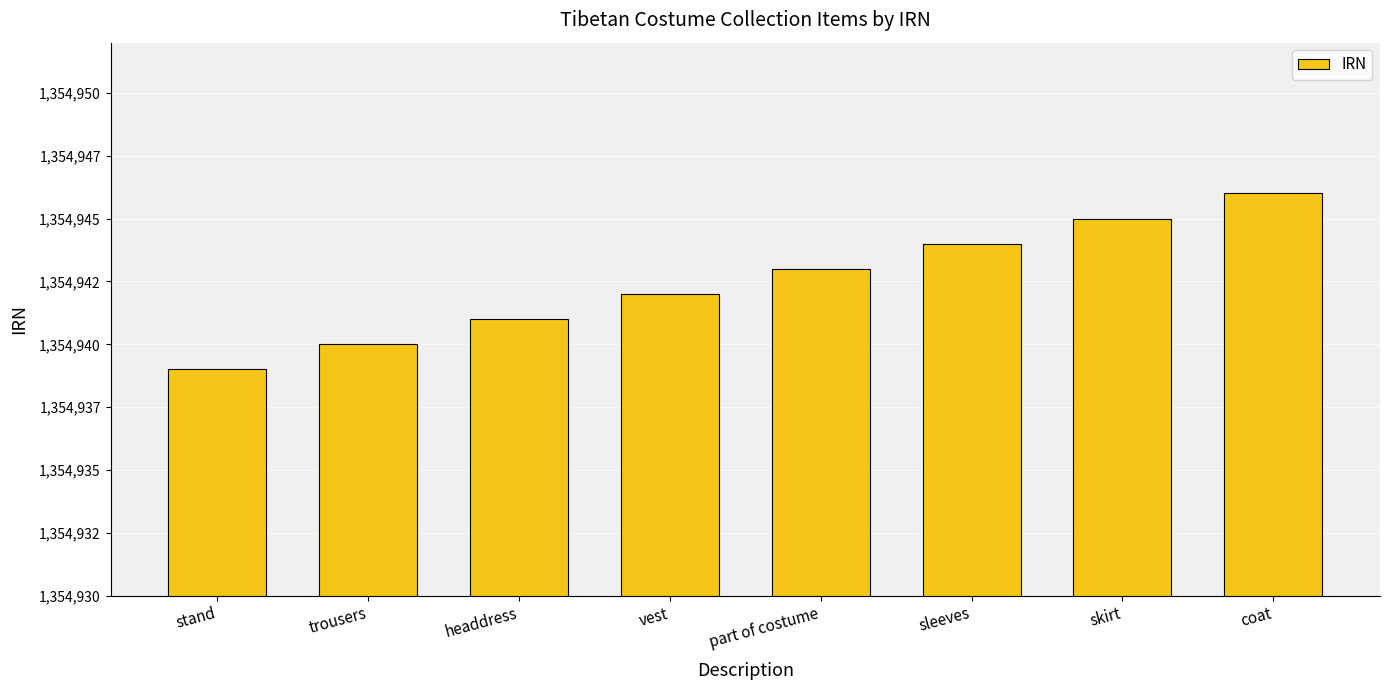

Reading left to right, what are all the values shown in this chart?

stand=1354939	trousers=1354940	headdress=1354941	vest=1354942	part of costume=1354943	sleeves=1354944	skirt=1354945	coat=1354946